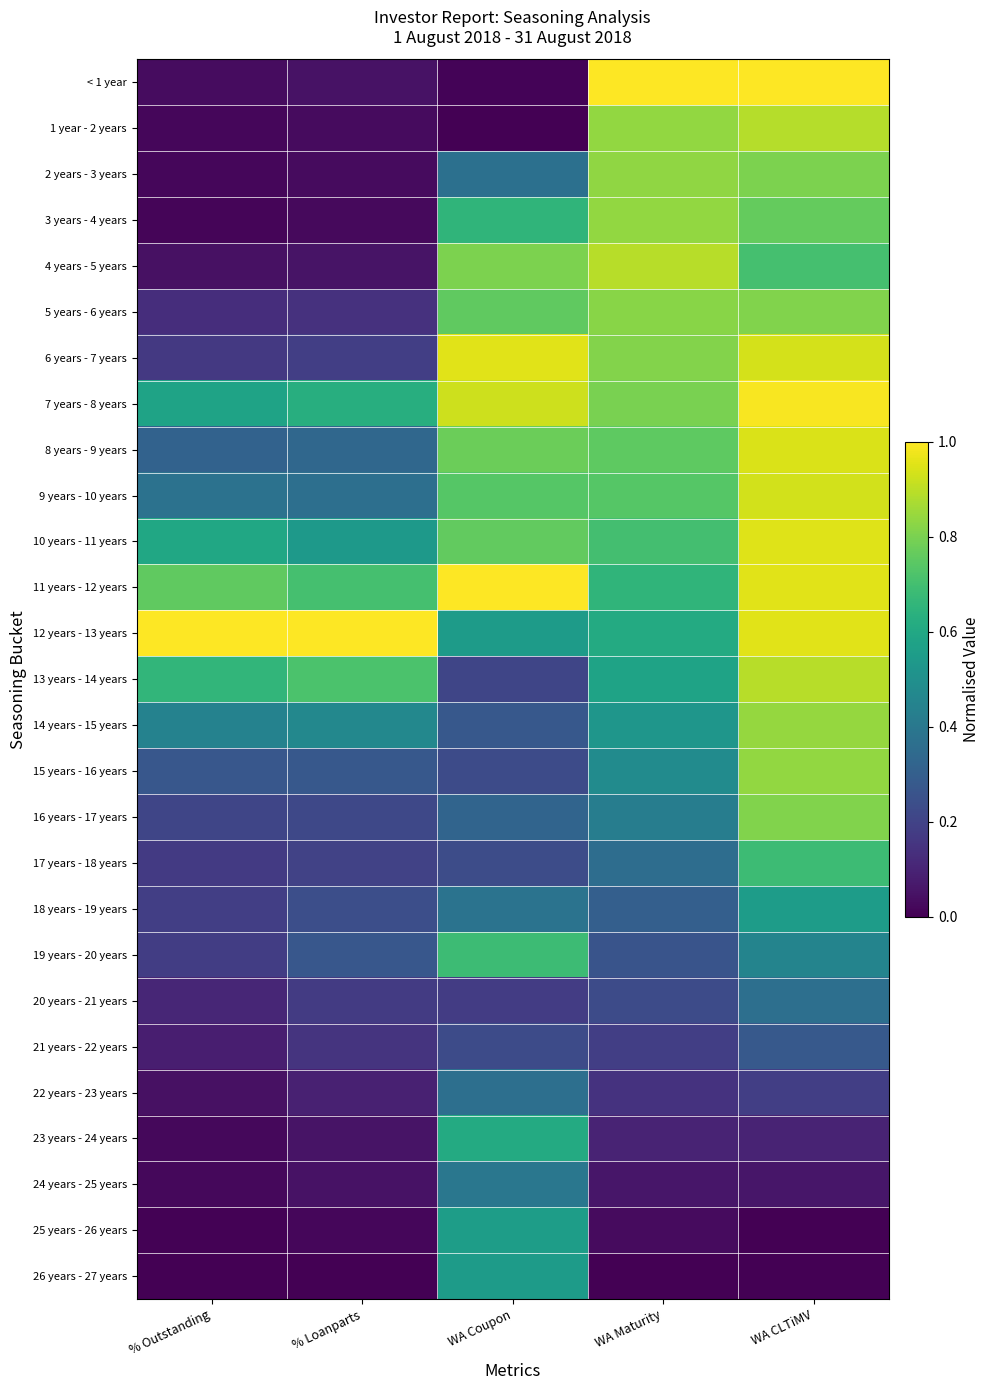

What is the spread (max minus min) of values at % Loanparts?

1.0